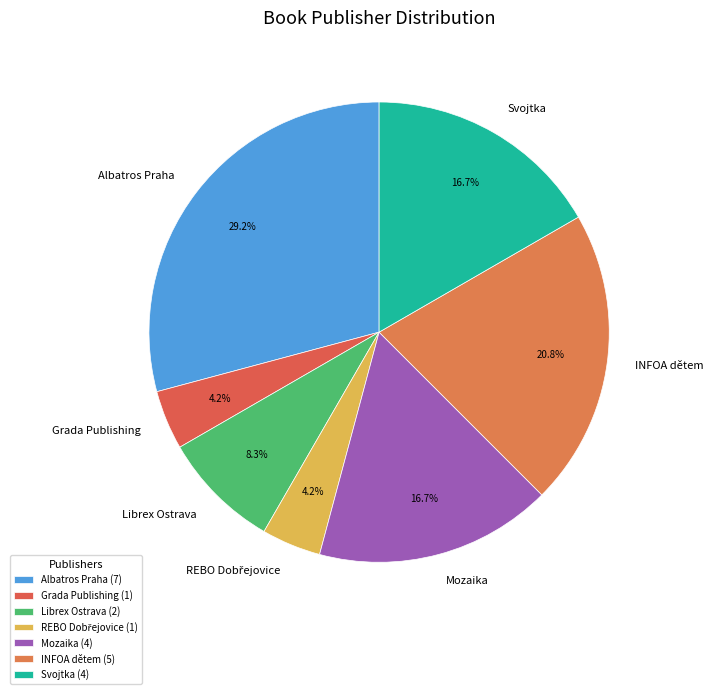

Is the sum of Albatros Praha and Librex Ostrava greater than half?

No